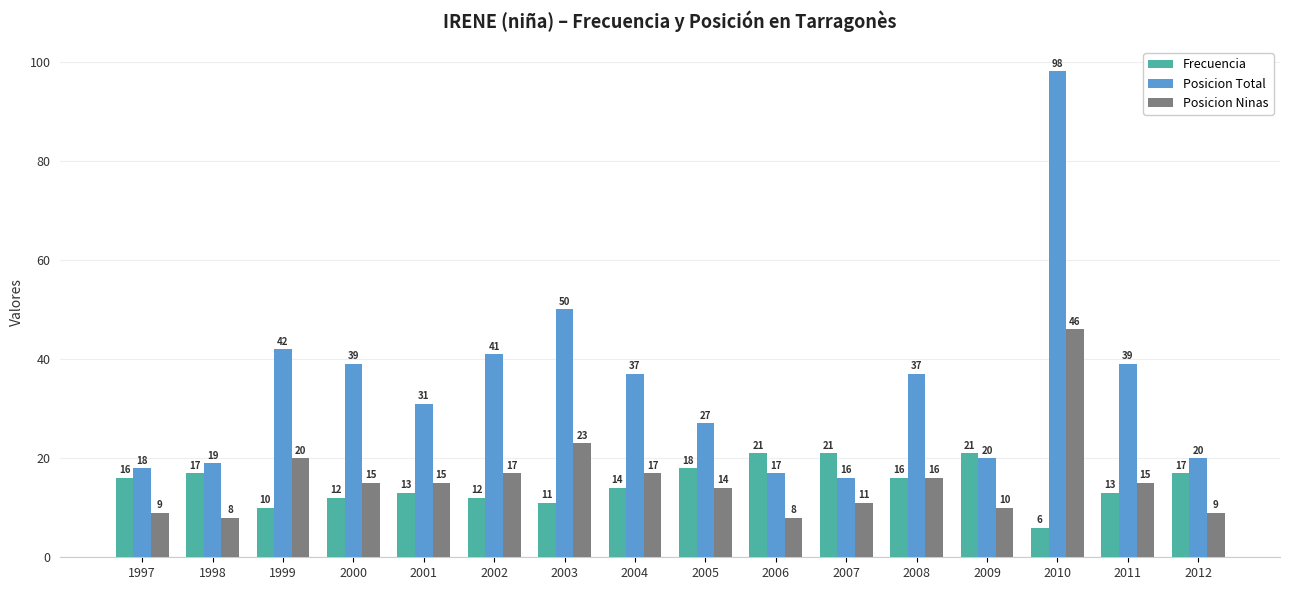

Which series changed the most between 1998 and 1999?

Posicion Total